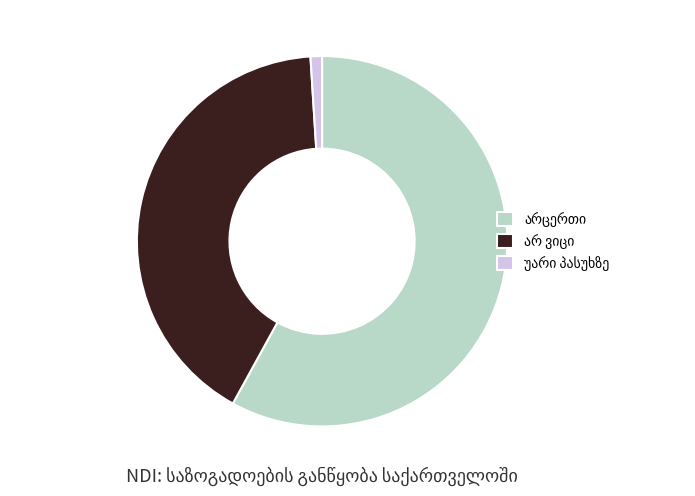

Does any single category account for the majority?

Yes